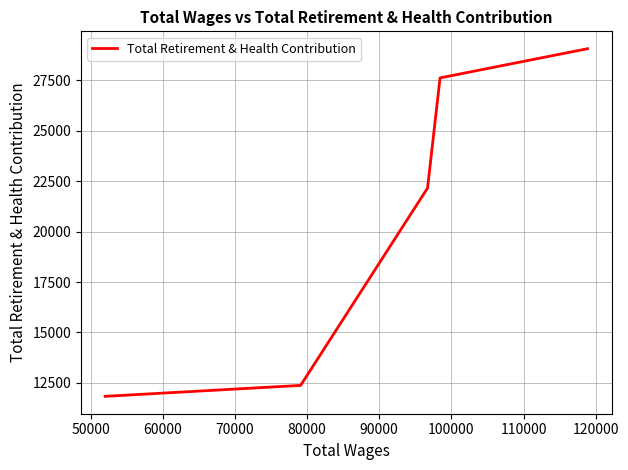

How many lines are shown in the chart?

1